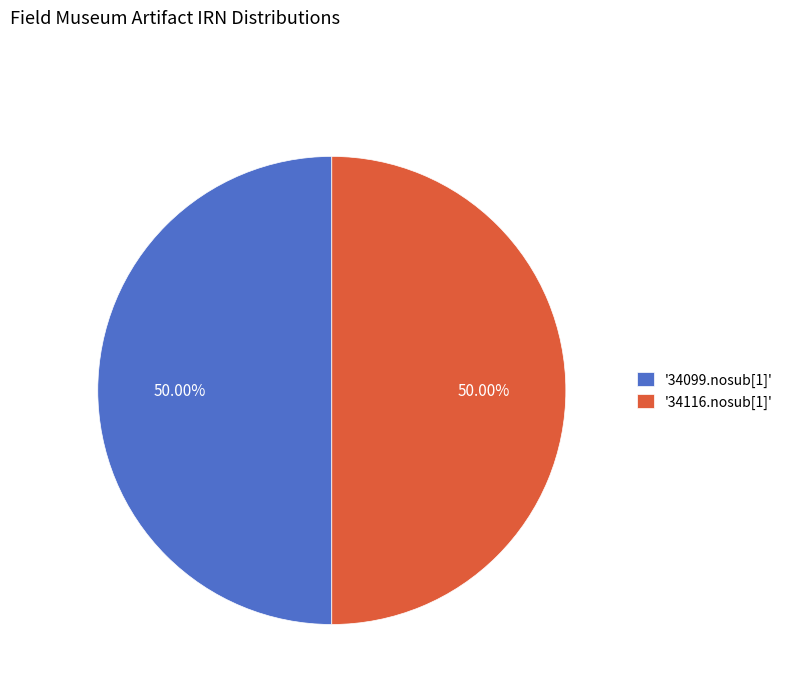

Is the sum of '34099.nosub[1]' and '34116.nosub[1]' greater than half?

Yes